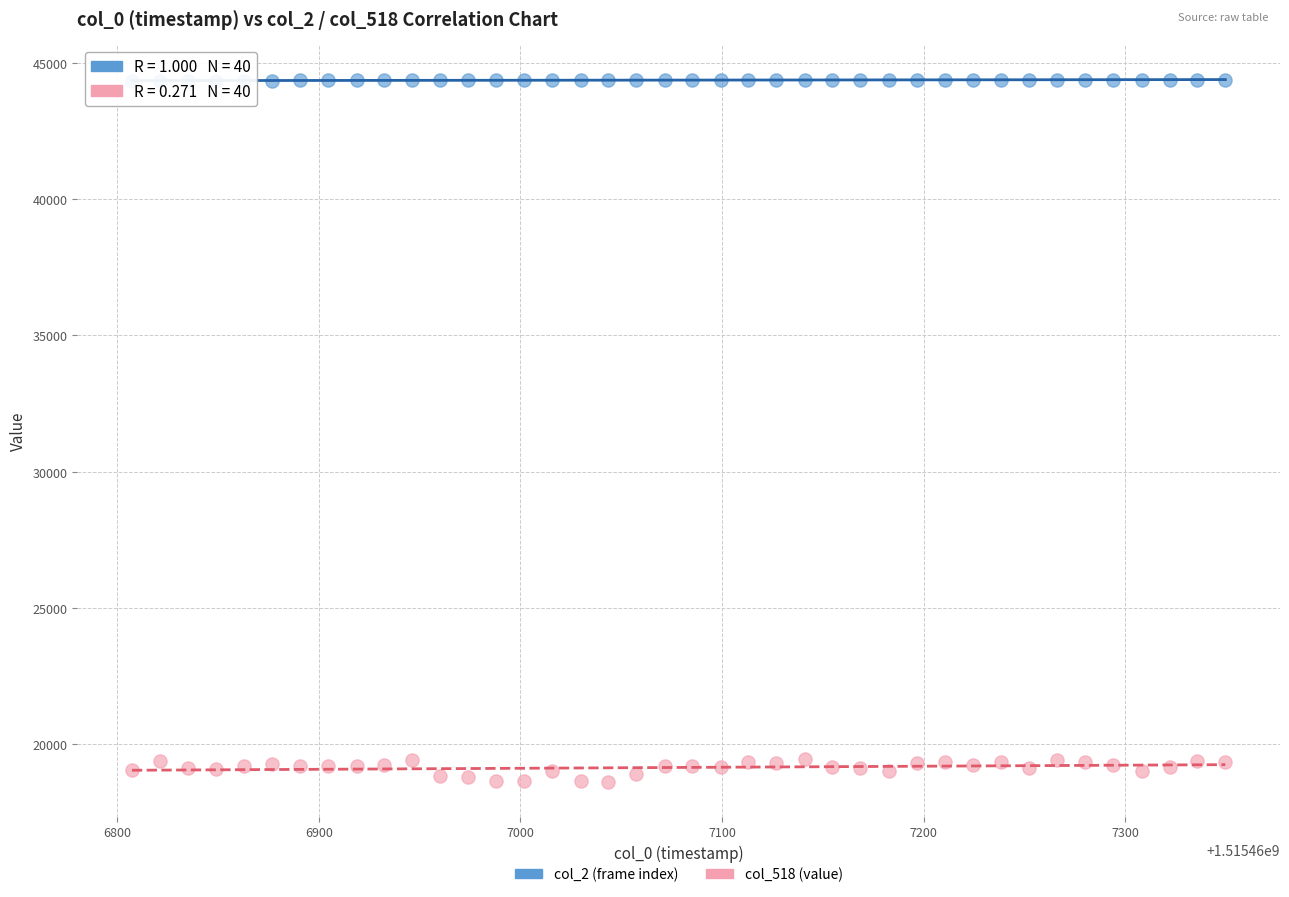

Which series reaches the maximum Y coordinate?

col_2 (frame index)